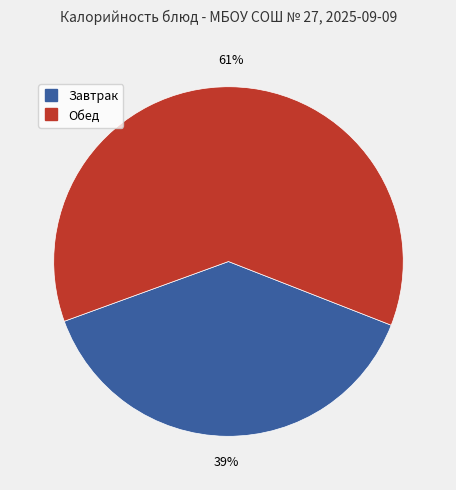

To the nearest percent, what is the average slice percentage?

50%